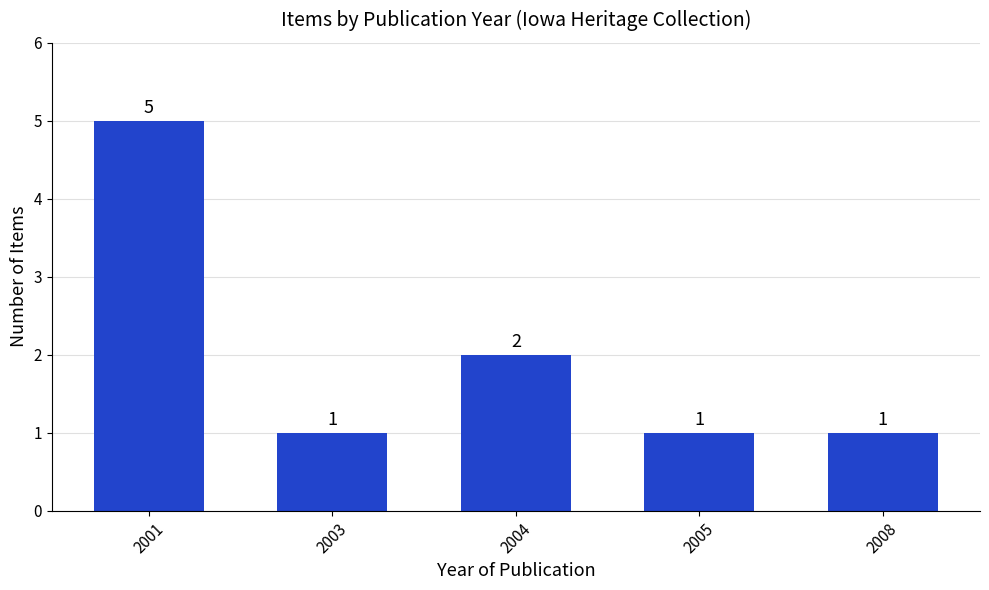

Reading left to right, extract all data points from this chart.

2001=5	2003=1	2004=2	2005=1	2008=1